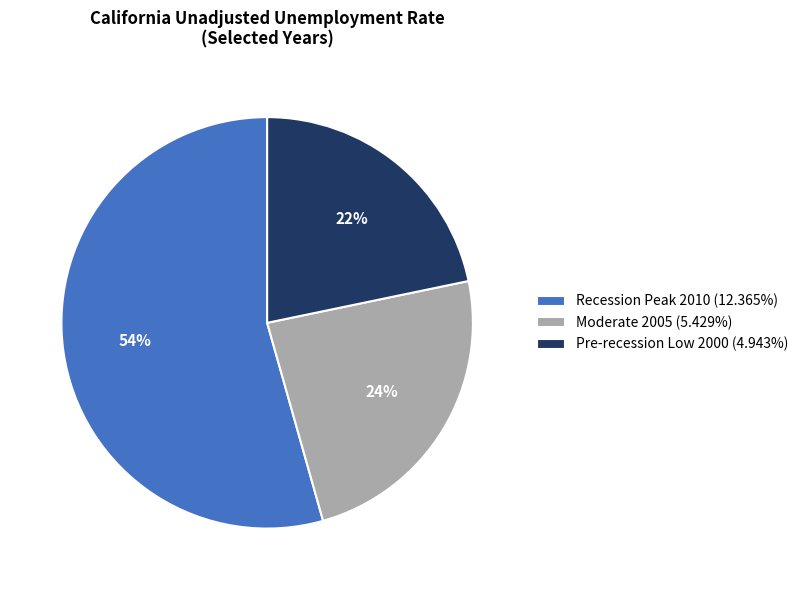

To the nearest percent, what percentage of the pie is Pre-recession Low 2000 (4.943%)?

22%